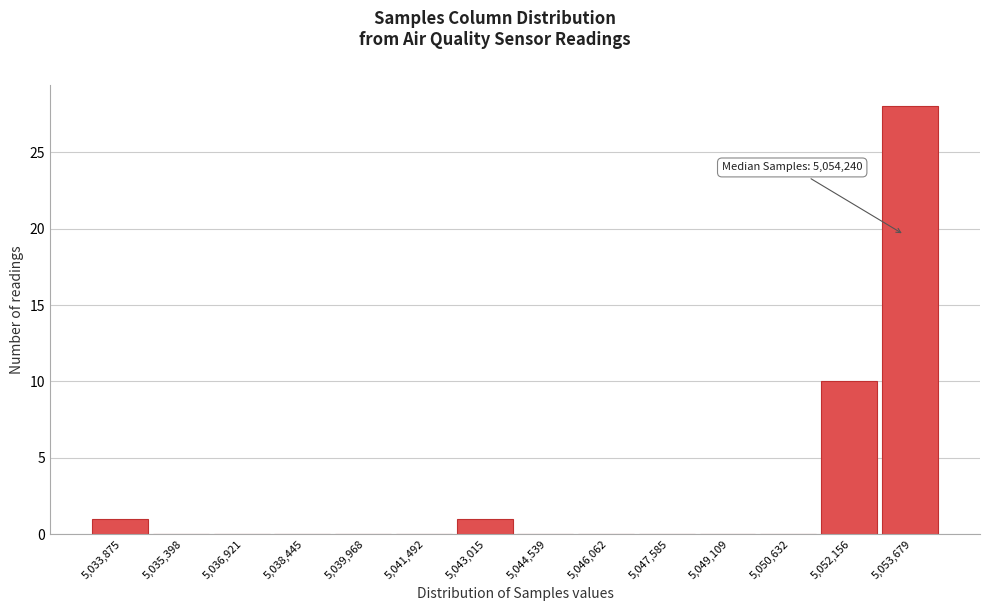

Reading right to left, extract all data points from this chart.

5,053,679=28	5,052,156=10	5,050,632=0	5,049,109=0	5,047,585=0	5,046,062=0	5,044,539=0	5,043,015=1	5,041,492=0	5,039,968=0	5,038,445=0	5,036,921=0	5,035,398=0	5,033,875=1